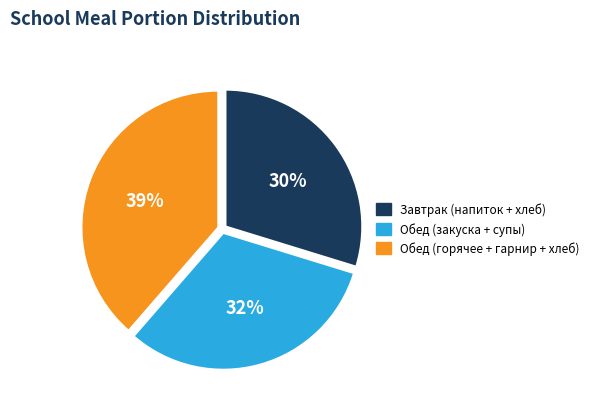

Do Завтрак (напиток + хлеб) and Обед (закуска + супы) together represent more than half of the pie?

Yes